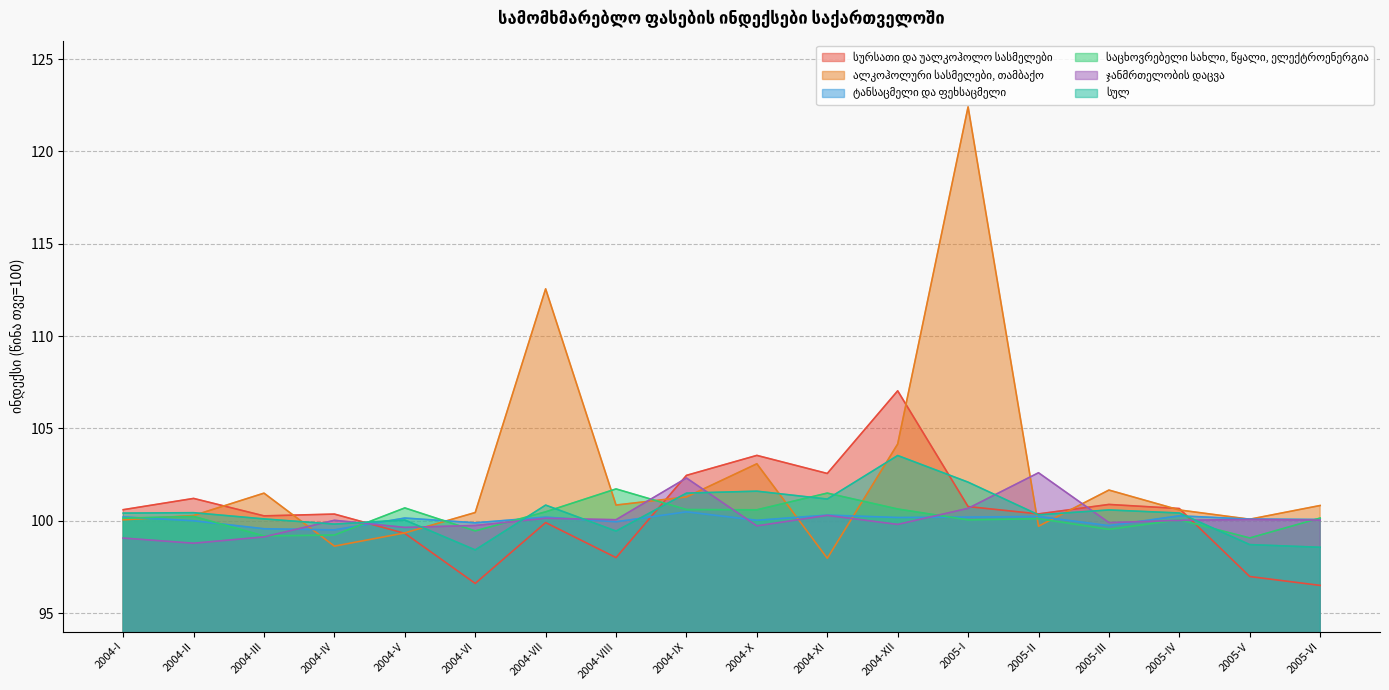

Which series has the largest range (max minus min)?

ალკოჰოლური სასმელები, თამბაქო